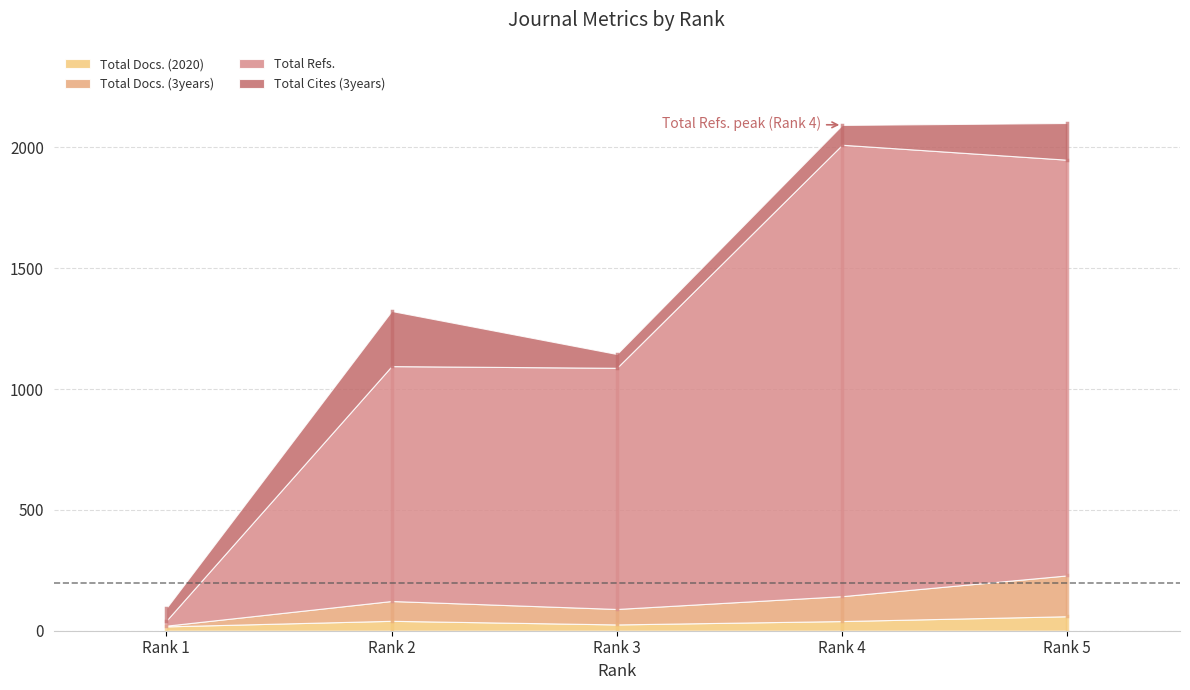

Between 3 and 4, which series saw the biggest shift?

Total Refs.